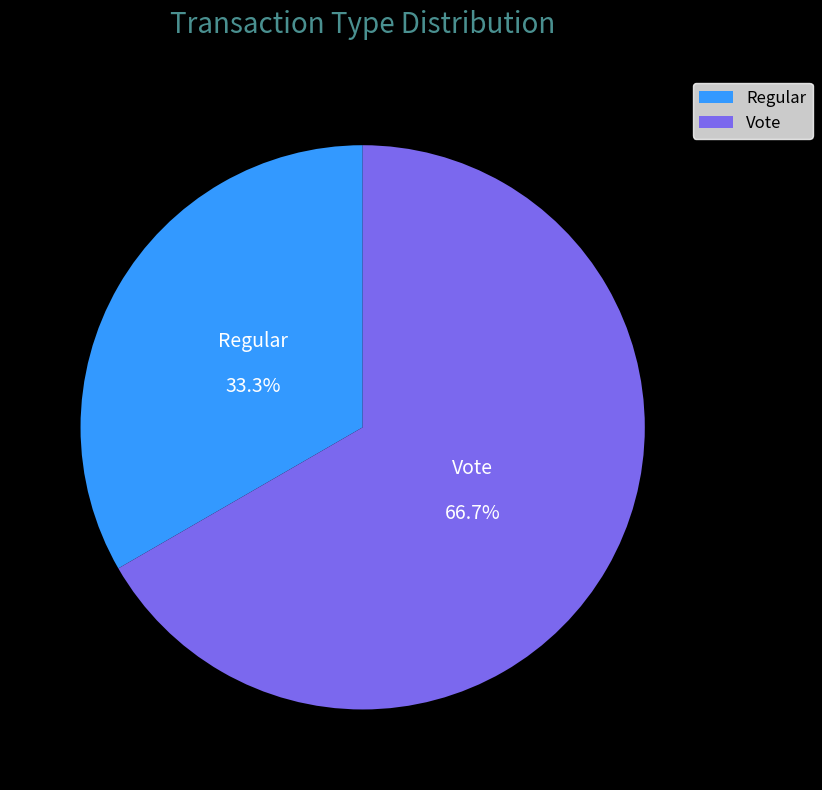

Does Vote account for over 50% of the chart?

Yes